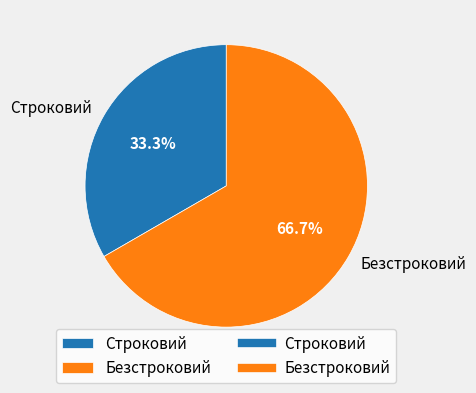

To the nearest percent, what portion does Строковий represent?

33%